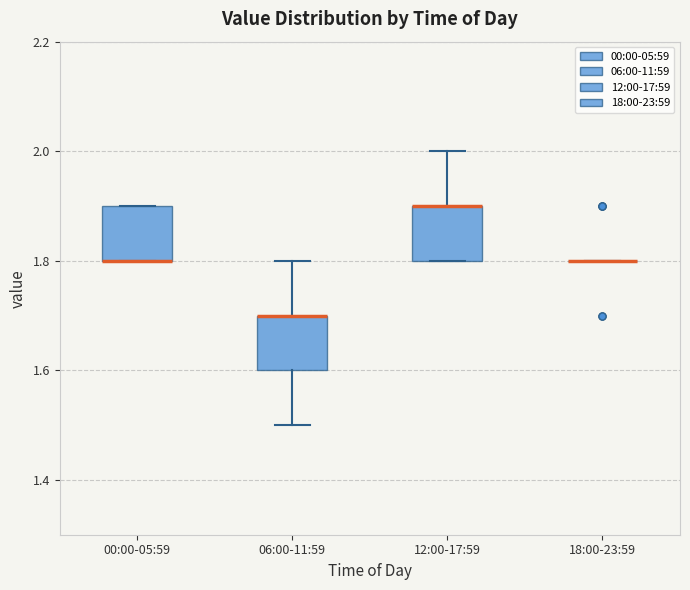

Reading left to right, transcribe this box plot: for each box, give where its median line is, the range the box spans, and where its two whiskers end, as read against the y-axis. The values are not printed on the chart, so give them approximately, as read against the axis.

00:00-05:59: median 1.8 (drawn on the box's lower edge), box 1.8 to 1.9, whiskers 1.8 to 1.9
06:00-11:59: median 1.7 (drawn on the box's upper edge), box 1.6 to 1.7, whiskers 1.5 to 1.8
12:00-17:59: median 1.9 (drawn on the box's upper edge), box 1.8 to 1.9, whiskers 1.8 to 2.0
18:00-23:59: box collapsed to a line at 1.8, whiskers 1.8 to 1.8